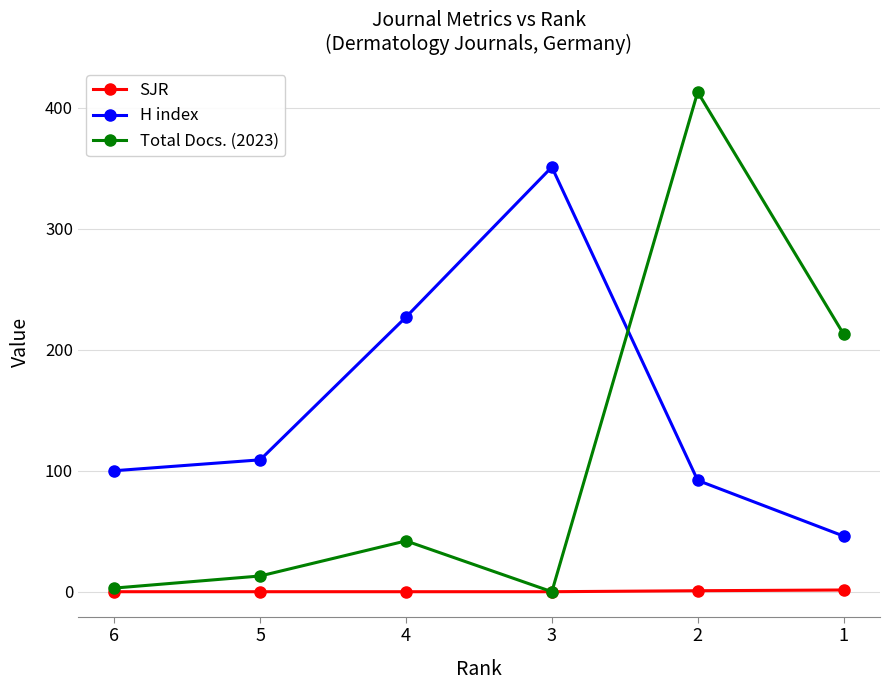

True or false: H index and SJR cross at least once.

False